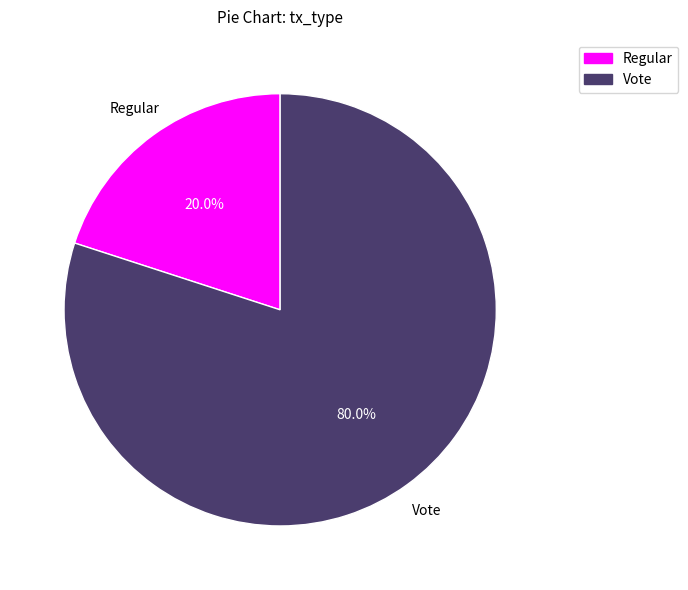

Which has a higher value, Vote or Regular?

Vote